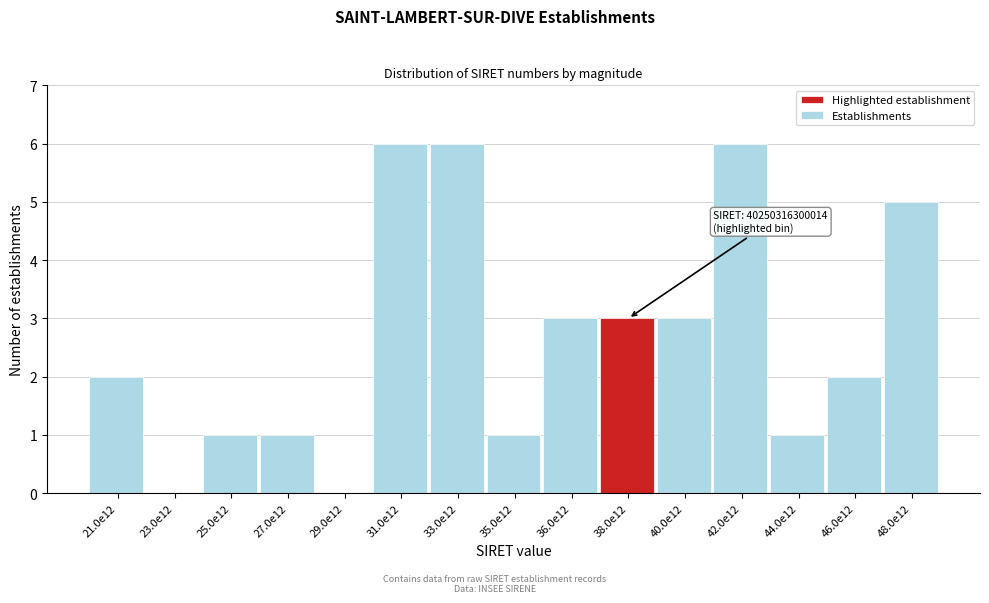

Reading left to right, transcribe all the data shown in this chart.

21.0e12=2	23.0e12=0	25.0e12=1	27.0e12=1	29.0e12=0	31.0e12=6	33.0e12=6	35.0e12=1	36.0e12=3	38.0e12=3	40.0e12=3	42.0e12=6	44.0e12=1	46.0e12=2	48.0e12=5